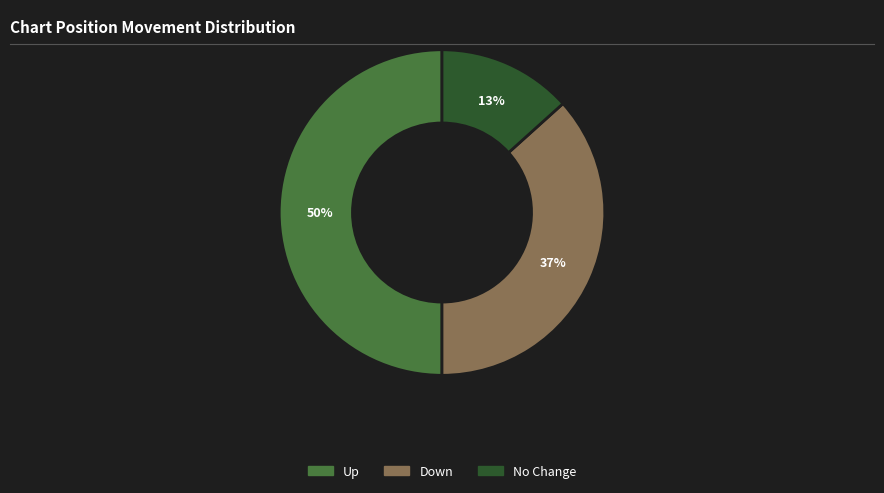

How many slices are in this pie chart?

3